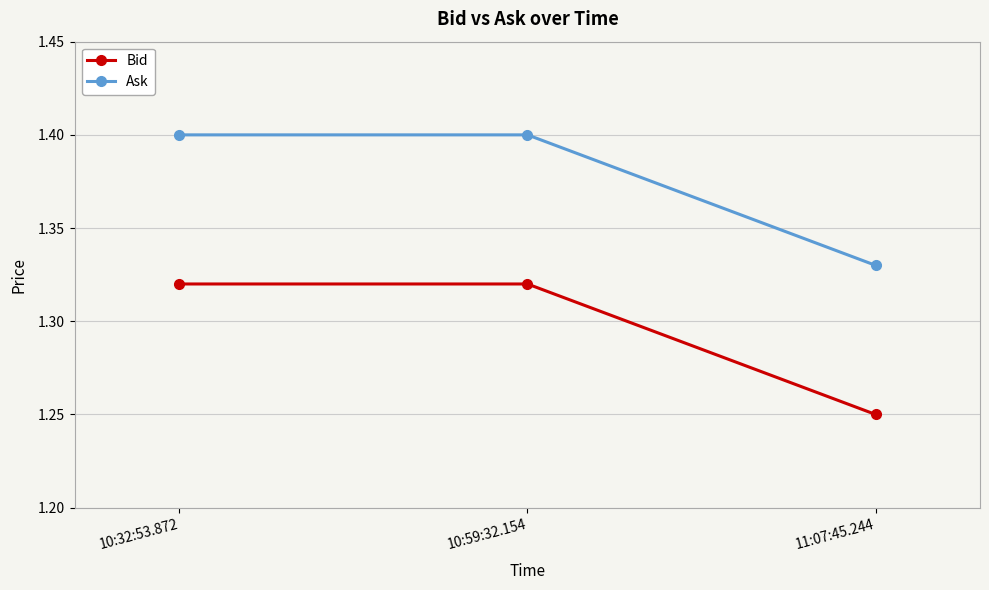

What is the sum of the Bid values at 11:07:45.244 and 10:32:53.872?

2.6